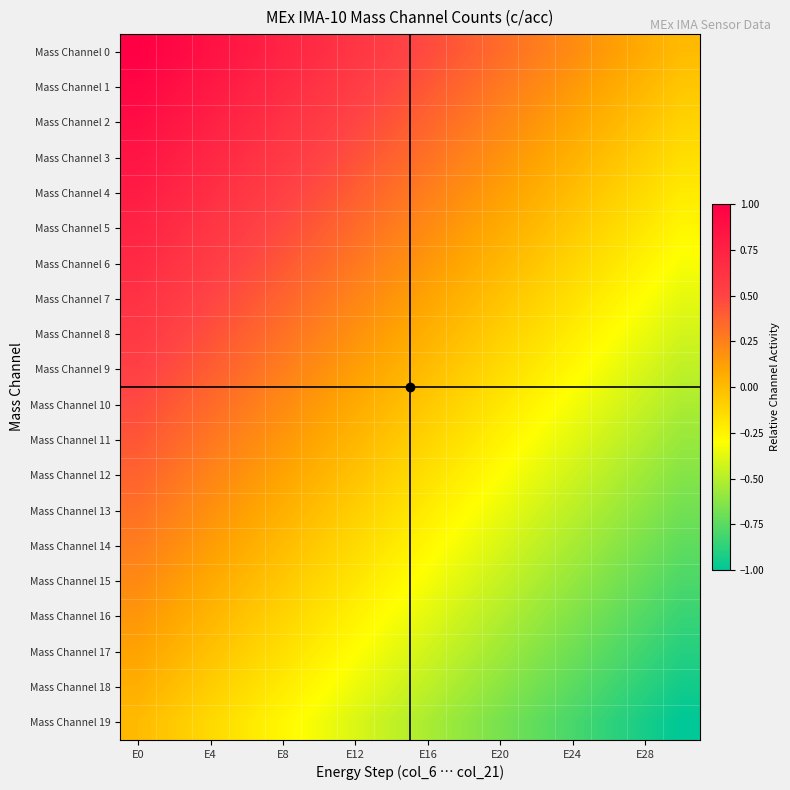

Which category has the highest value across all series?

E0